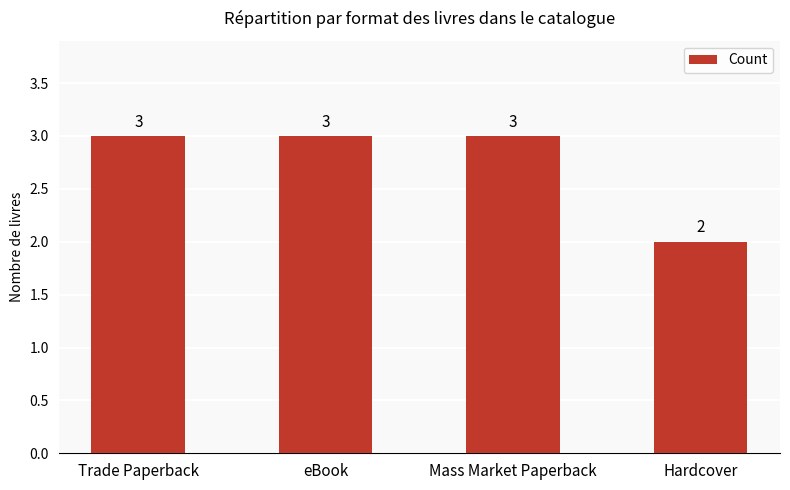

At which category does the chart reach its minimum across all series?

Hardcover